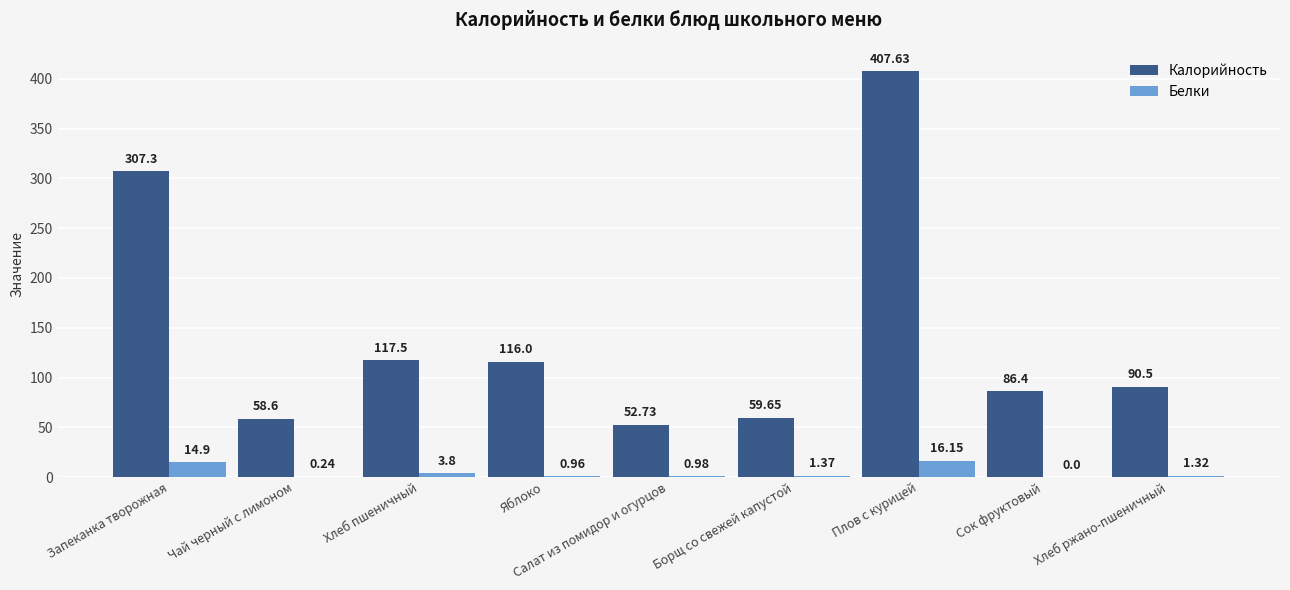

How many groups of bars are there?

9